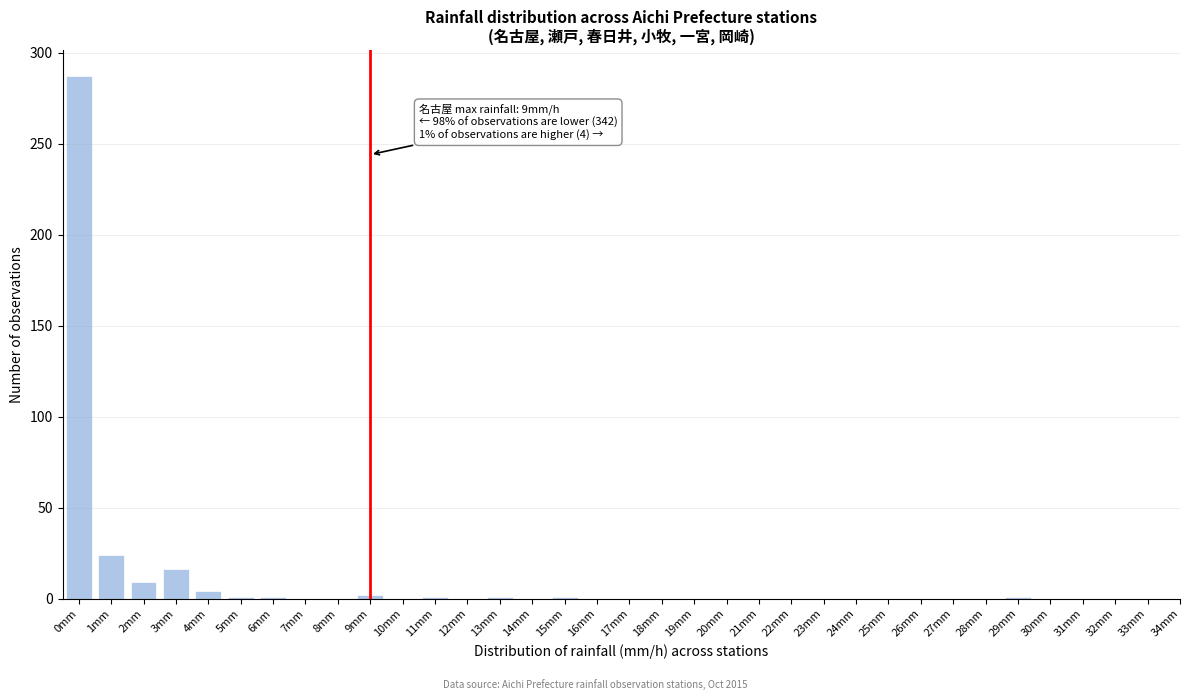

What is the greatest value displayed?

287